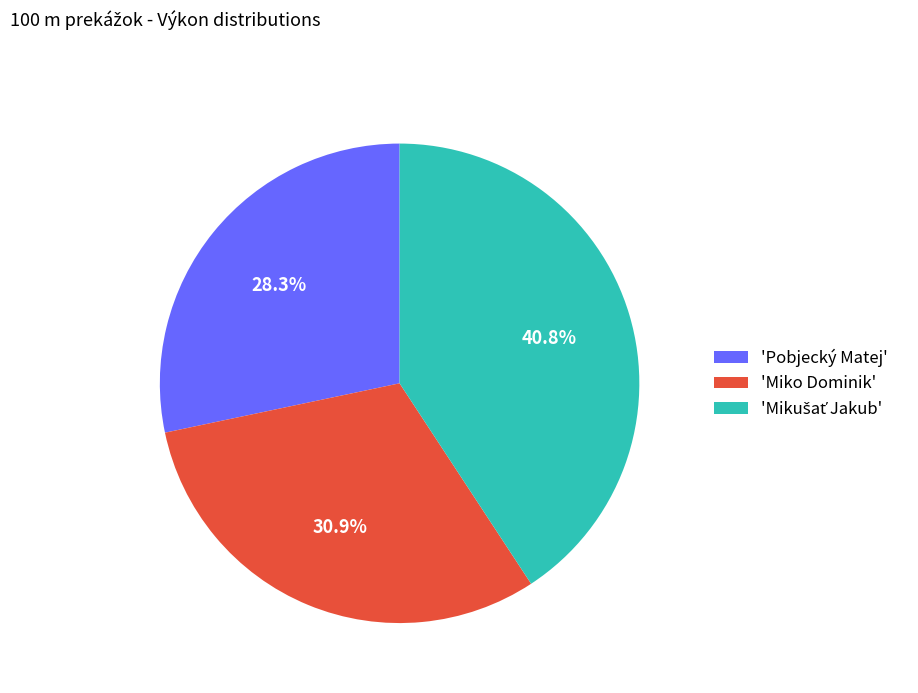

Count the number of slices in the pie.

3